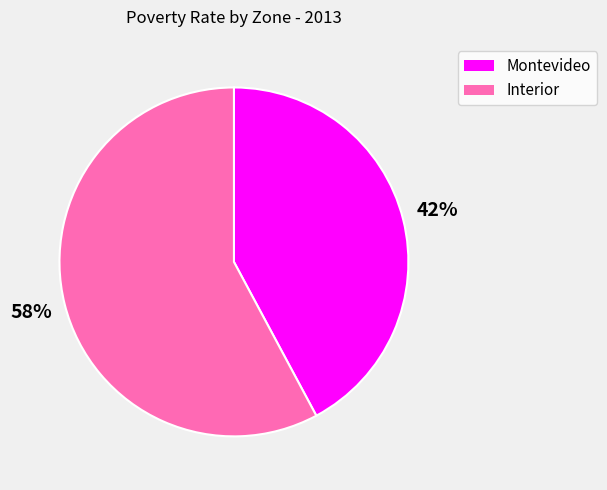

To the nearest percent, what portion does Interior represent?

58%